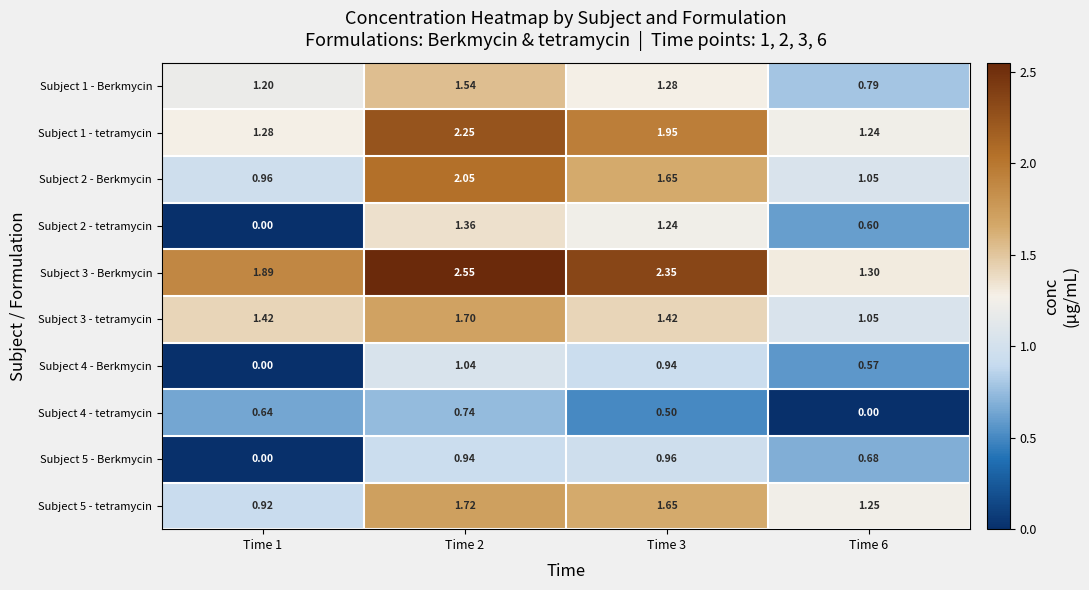

How many values in the Subject 2 - tetramycin series exceed 1?

2